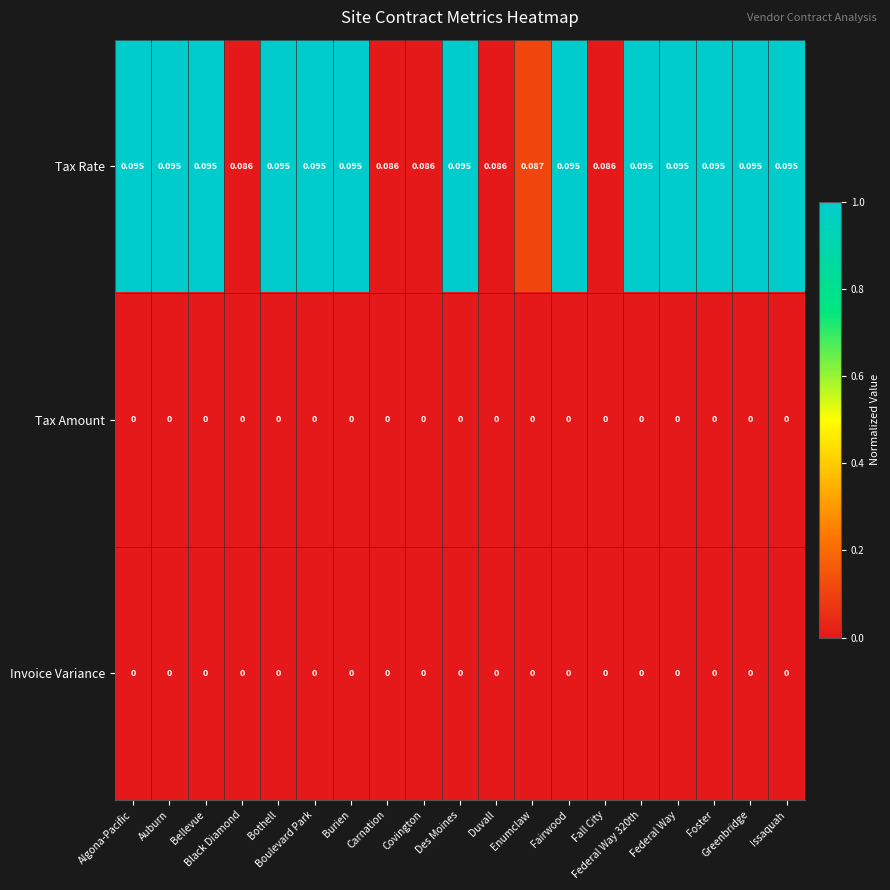

Which series has the largest total across all categories?

Tax Rate